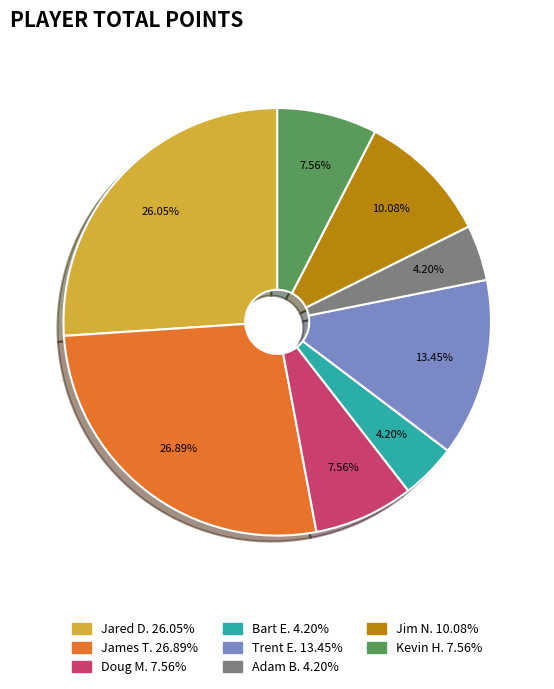

To the nearest percent, what portion does Trent E. represent?

13%